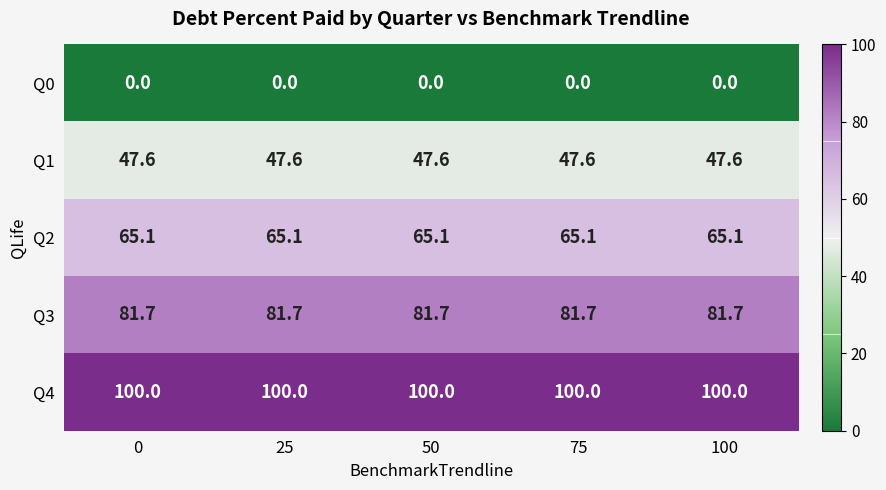

Rank the series by their maximum value, from lowest to highest.

Q0, Q1, Q2, Q3, Q4